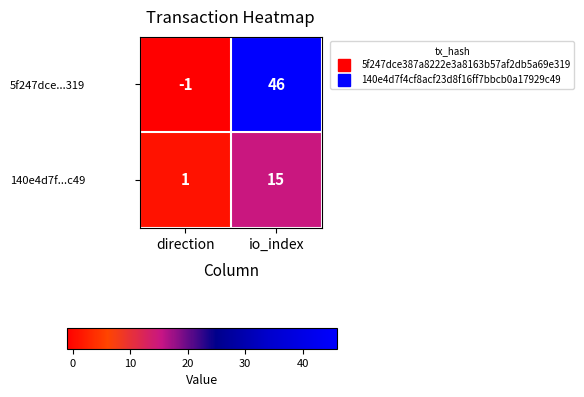

Reading left to right, extract all data points from this chart.

5f247dce...319: -1	46
140e4d7f...c49: 1	15